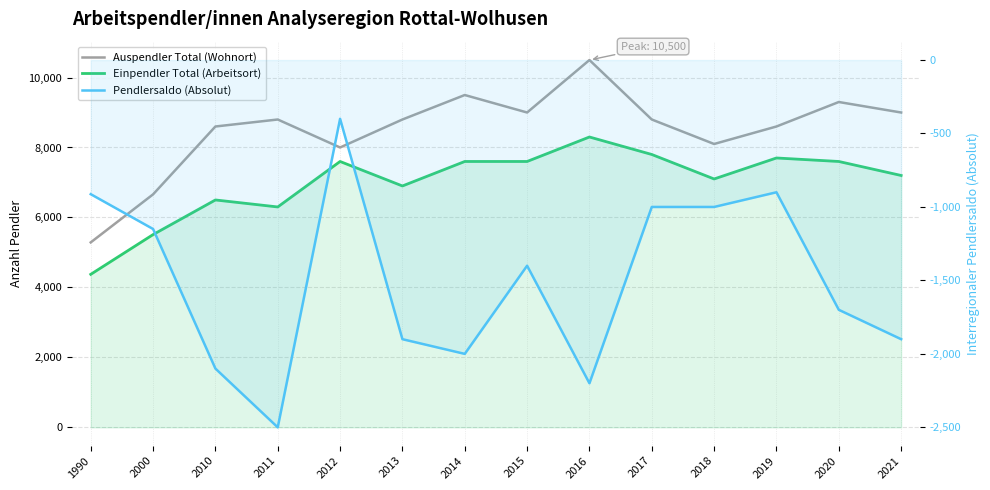

What is the maximum value for Pendlersaldo (Absolut)?

-400